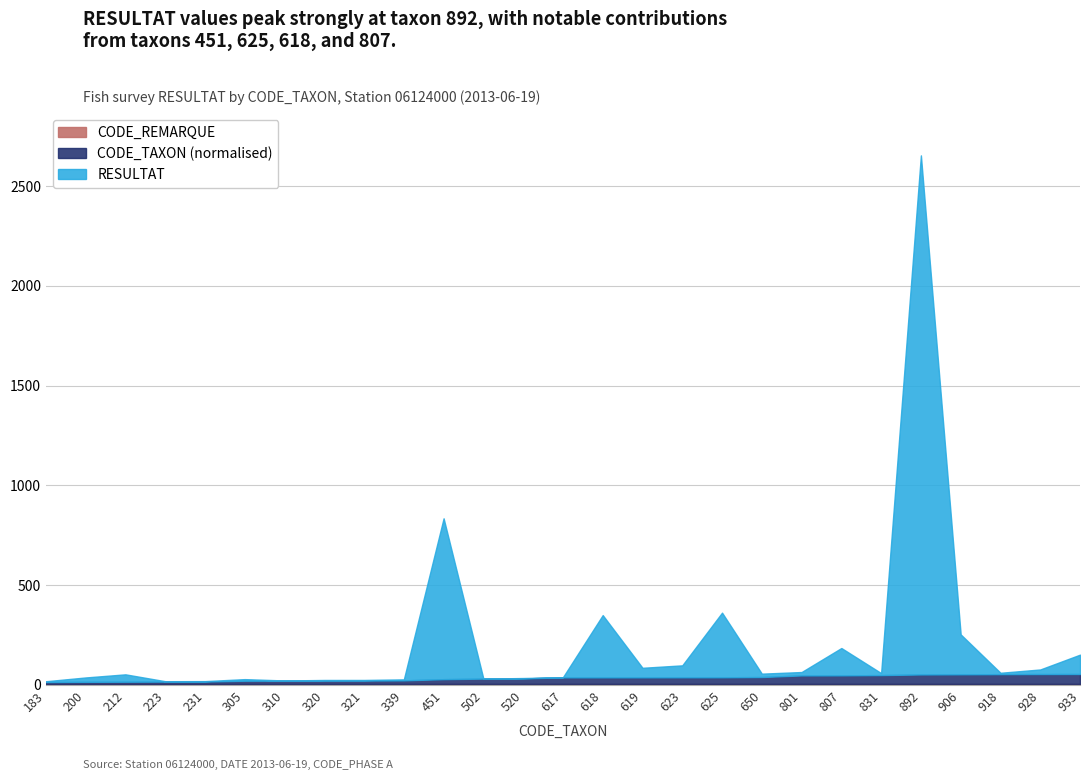

How many interior local peaks does the RESULTAT series have?

8